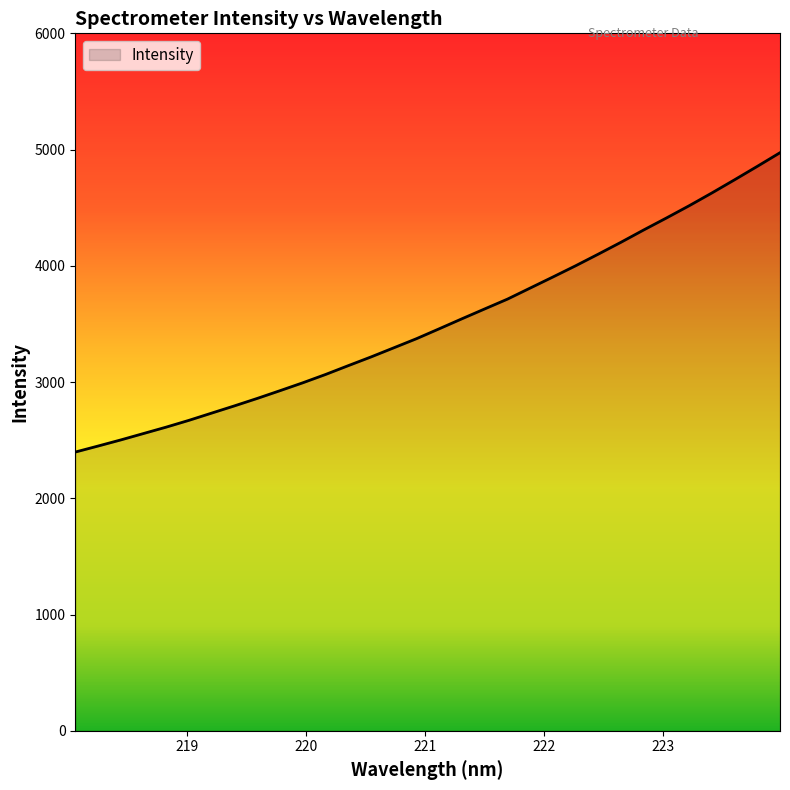

What is the difference between the maximum and minimum values?

2575.3